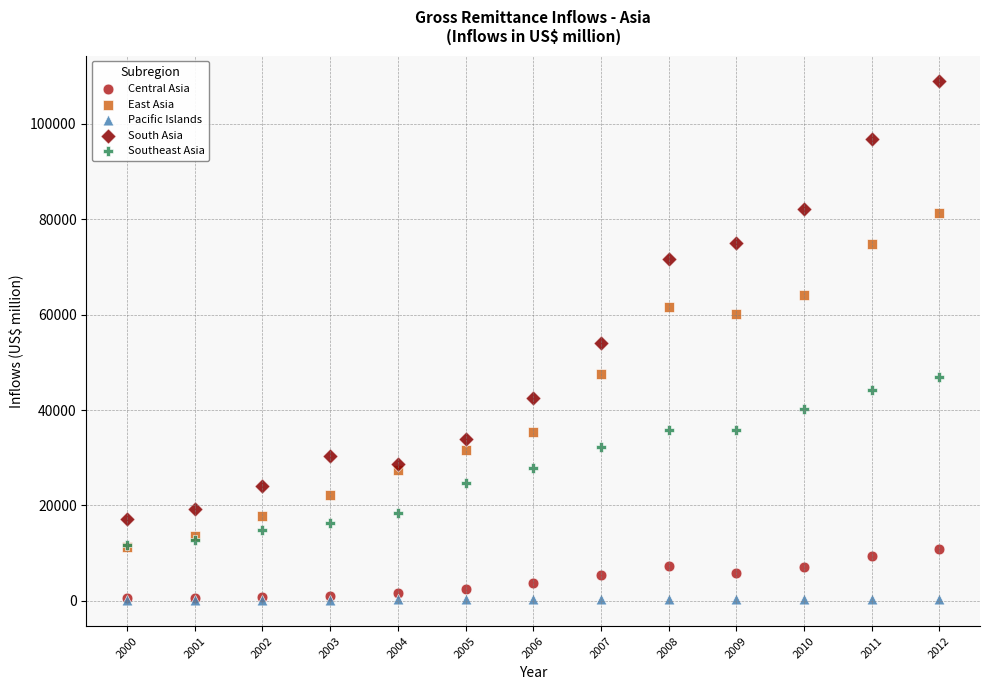

What are all the series names shown in the legend?

Central Asia, East Asia, Pacific Islands, South Asia, Southeast Asia